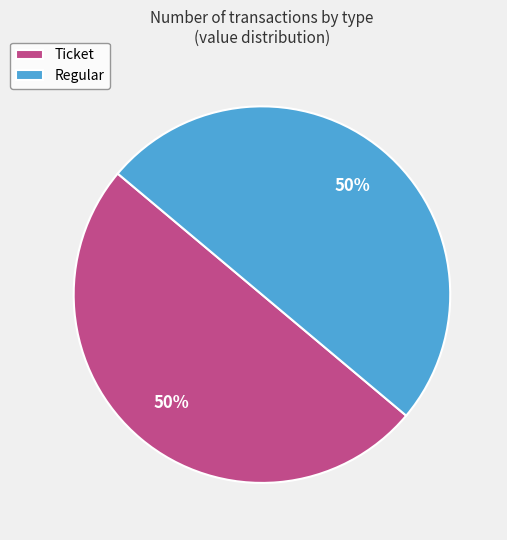

To the nearest percent, what is the difference between the Regular and Ticket slice percentages?

0%